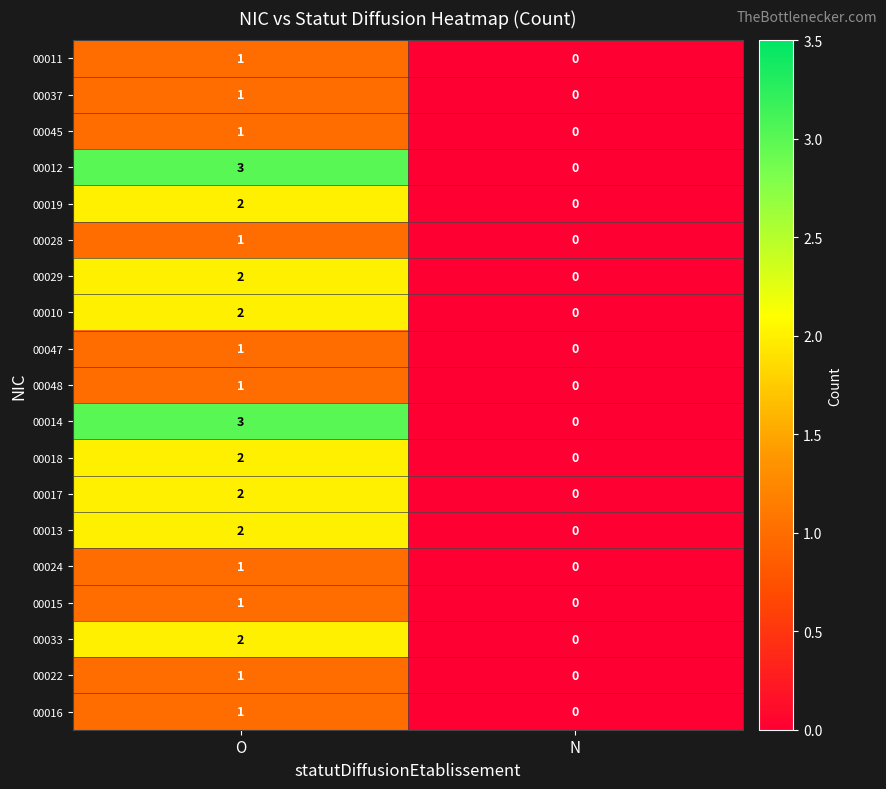

The 00017 series shows 0 at N. True or false?

True